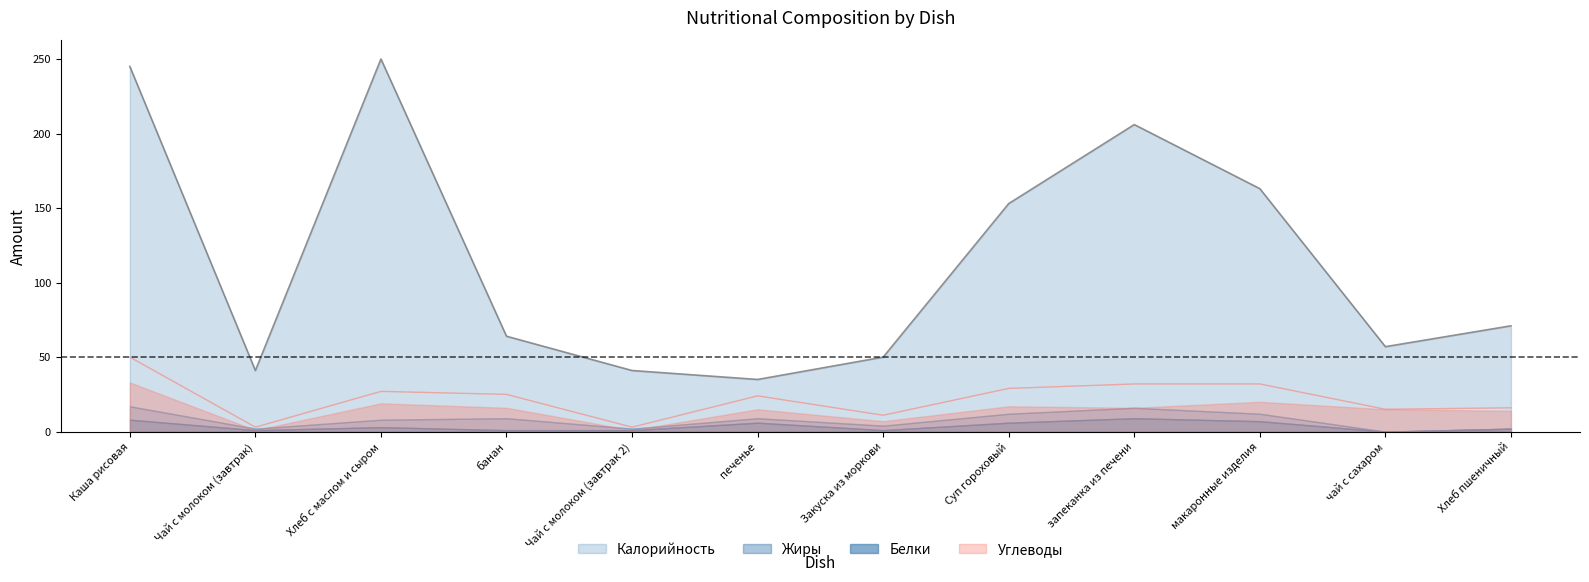

True or false: Углеводы has more than 0 interior local peaks.

True